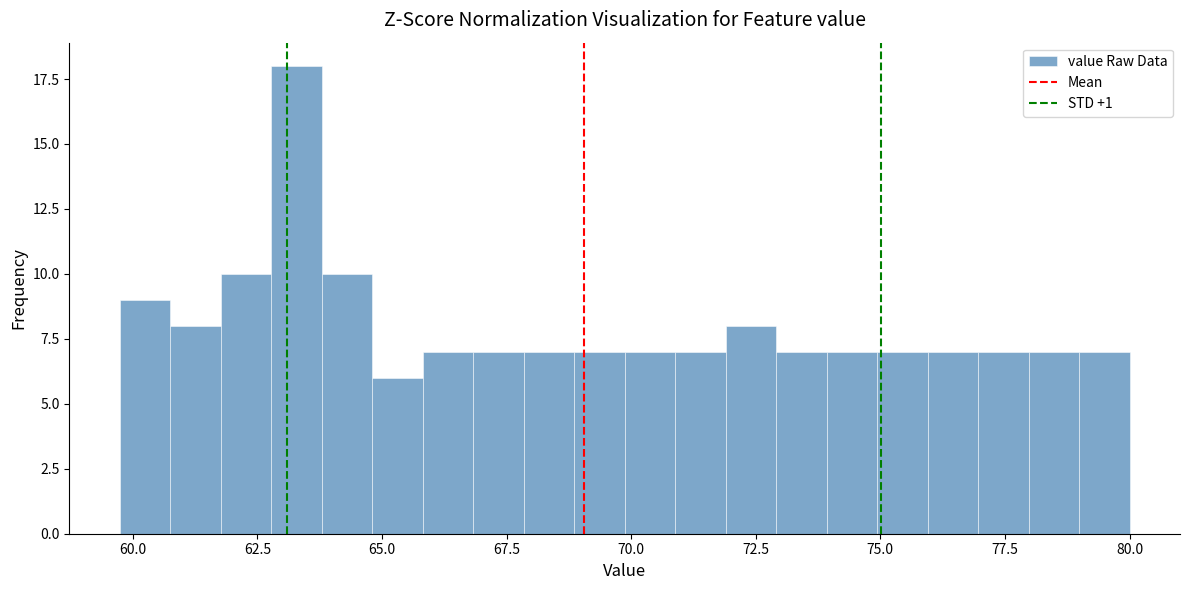

Read against the x-axis, roughly where is the centre of the tallest bar?

63.5